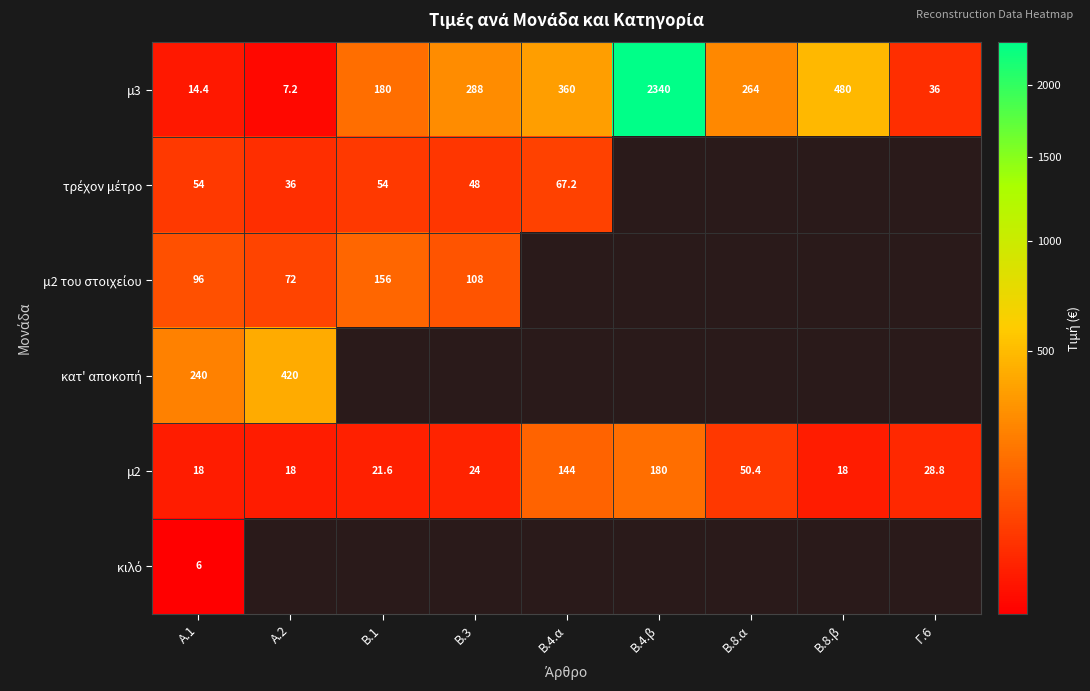

What is the difference between the second highest and second lowest values in the μ3 series?

465.6